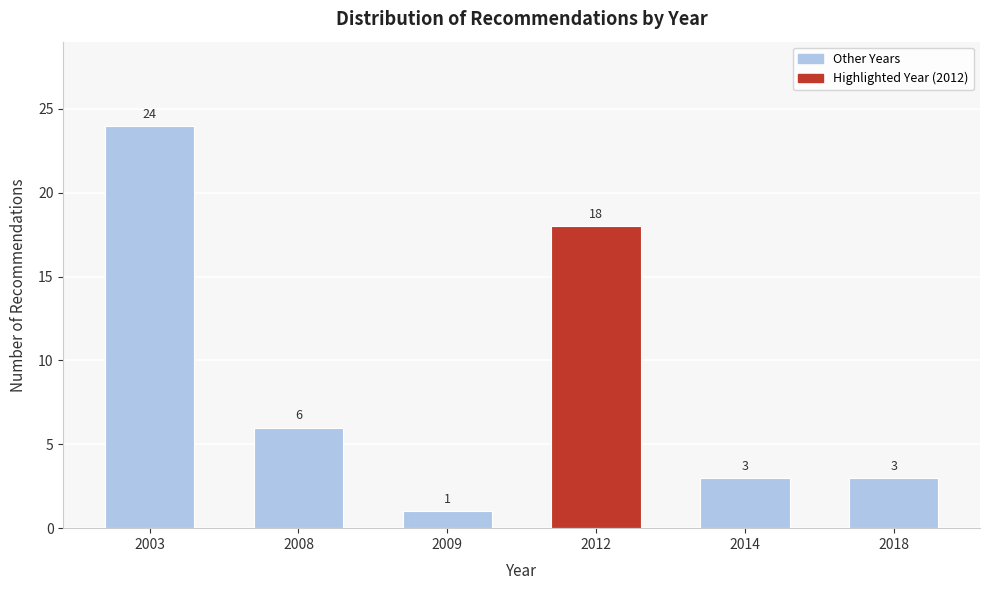

Reading left to right, what are all the values shown in this chart?

24	6	1	18	3	3